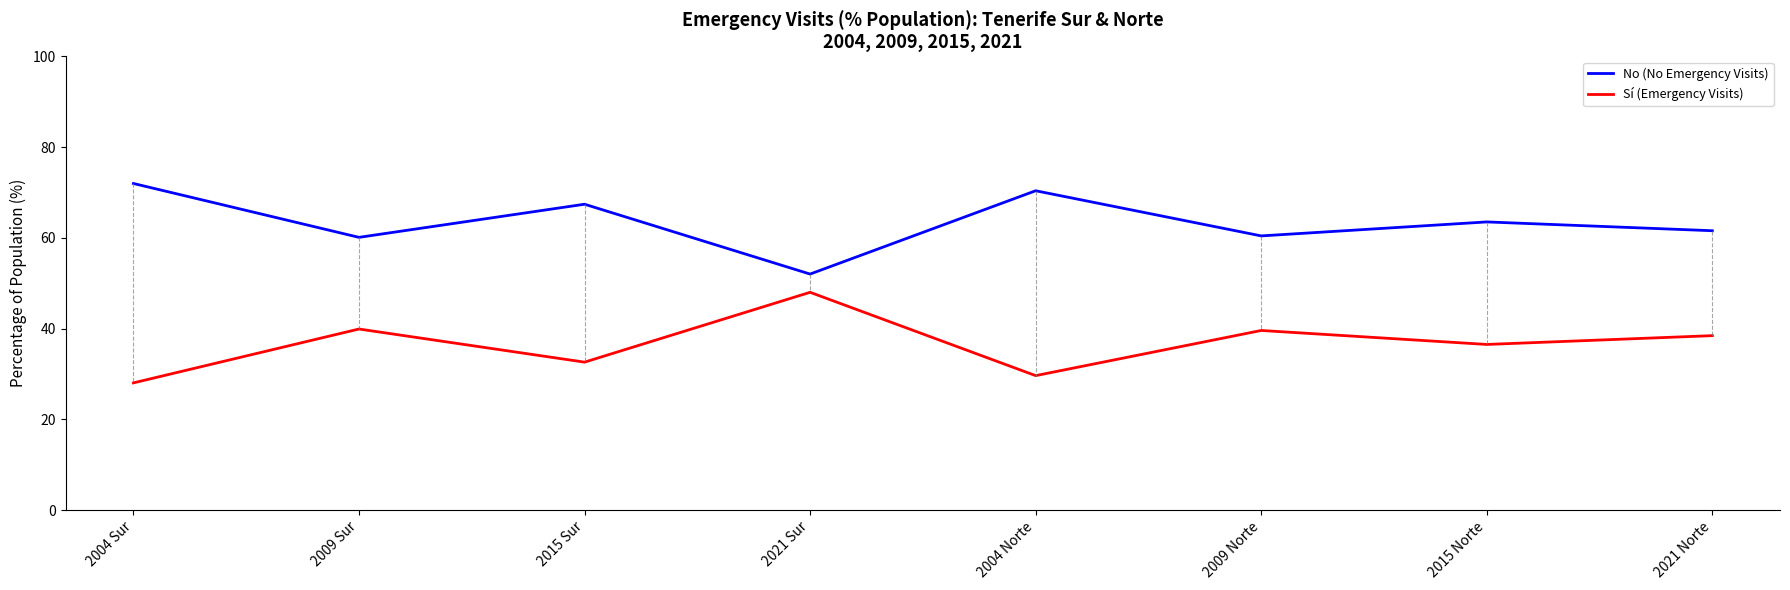

What is the difference between the No (No Emergency Visits) values at 2015 Norte and 2009 Sur?

3.4